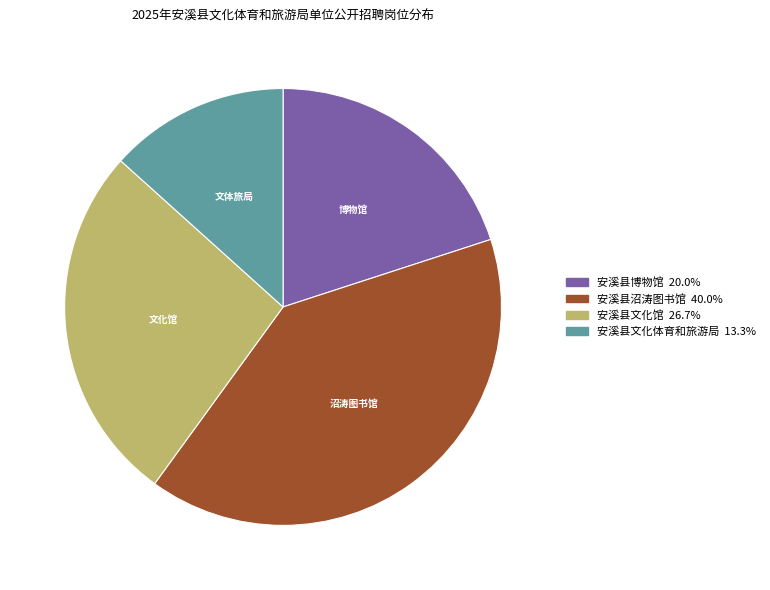

Is there any slice that represents more than half of the pie?

No